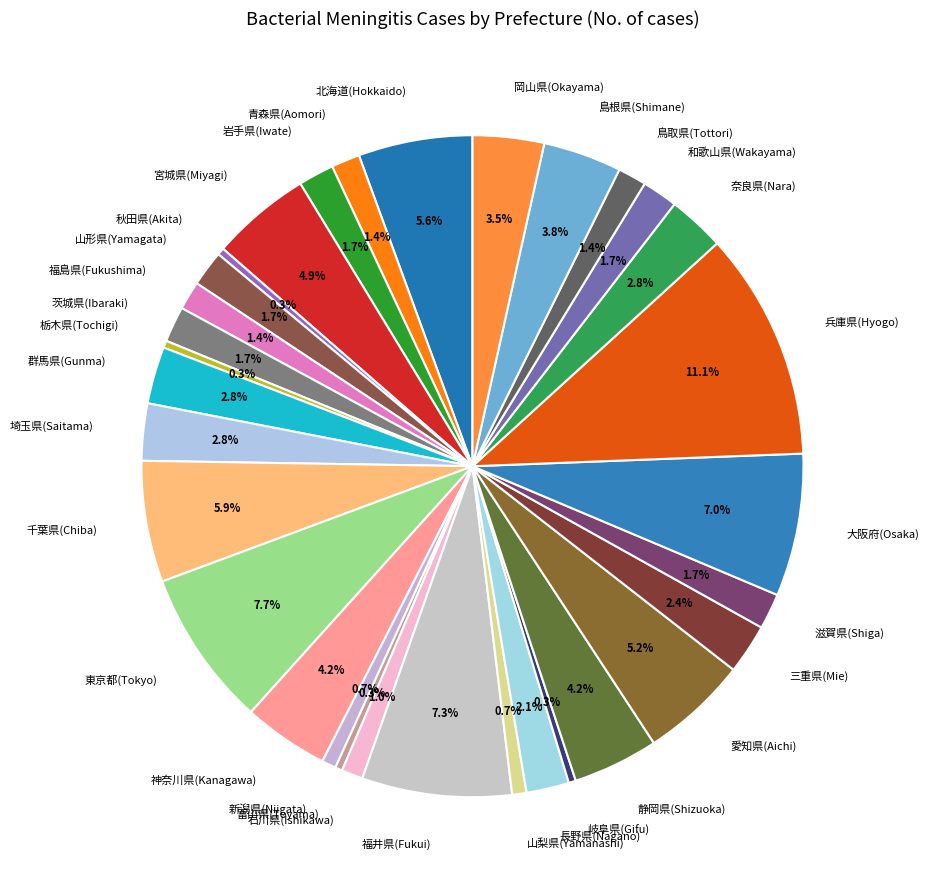

What percentage do 静岡県(Shizuoka) and 山梨県(Yamanashi) together represent?

4.9%